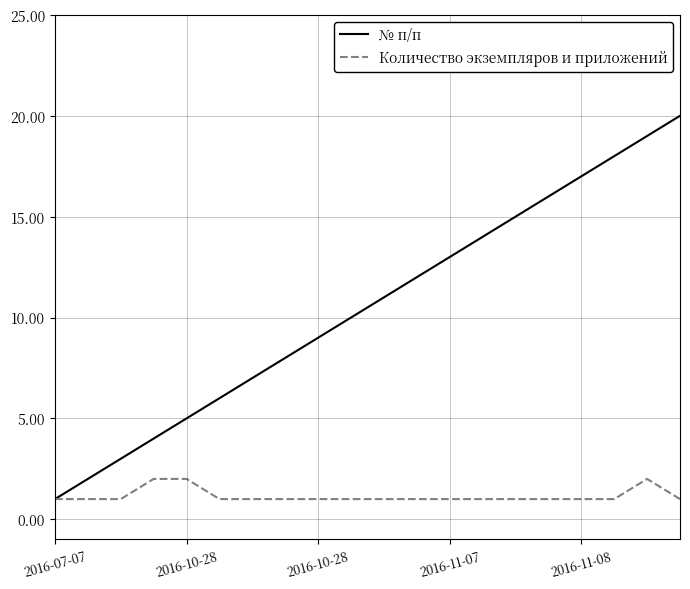

What is the difference between the maximum and minimum values in the № п/п series?

19